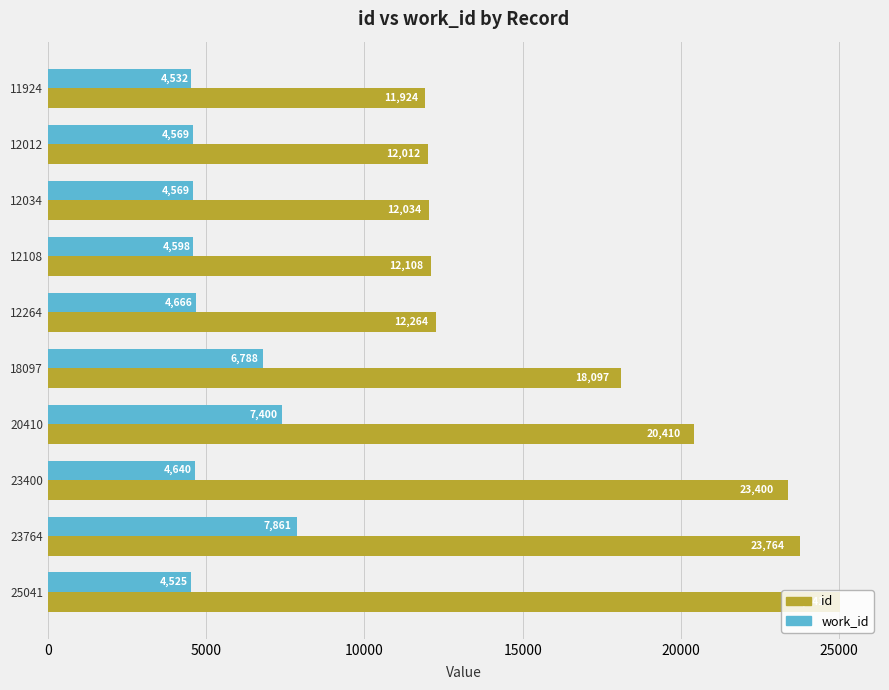

What is the difference between the maximum and second lowest values in the id series?

13029